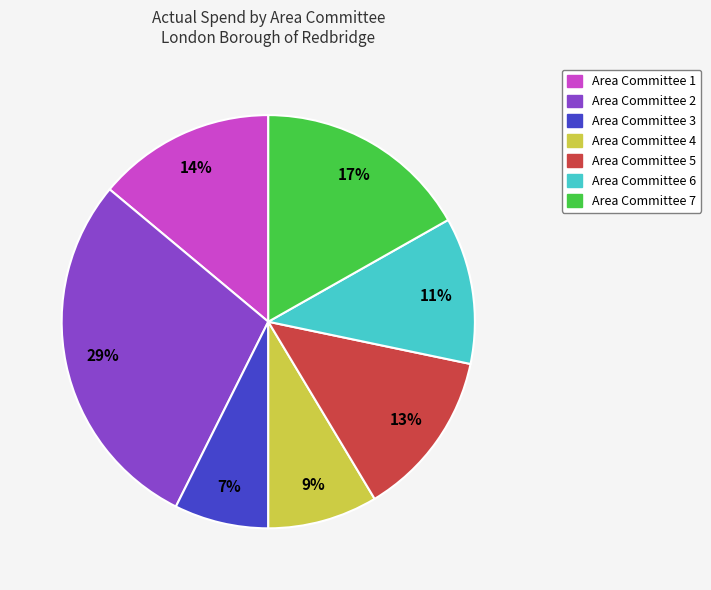

Do Area Committee 6 and Area Committee 2 together represent more than half of the pie?

No